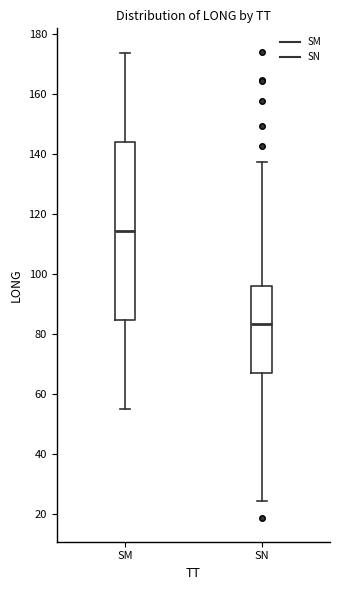

Reading left to right, read every box against the y-axis: the position of its median line, the range the box covers, and the ends of its whiskers. The values are not printed on the chart, so give them approximately, as read against the axis.

SM: median 114, box 84 to 144, whiskers 54 to 174
SN: median 84, box 66 to 96, whiskers 24 to 138